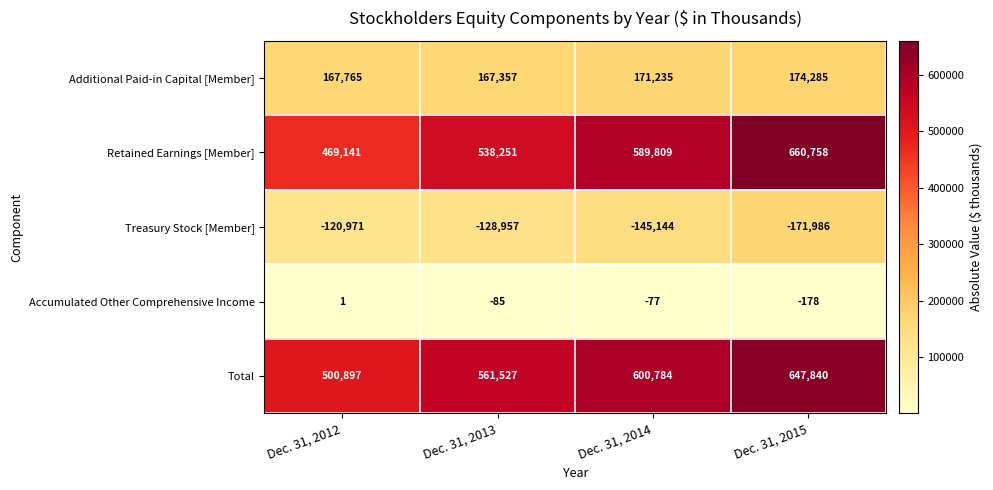

At which label is Total closest to 574368?

Dec. 31, 2013